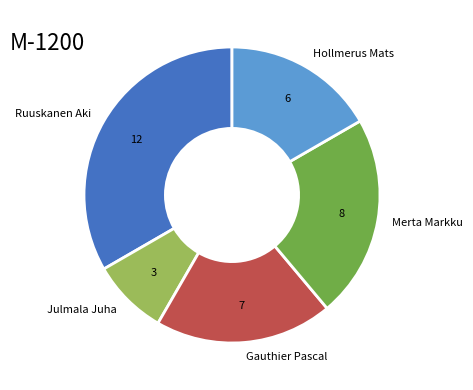

Rank the categories by value from highest to lowest.

Ruuskanen Aki, Merta Markku, Gauthier Pascal, Hollmerus Mats, Julmala Juha